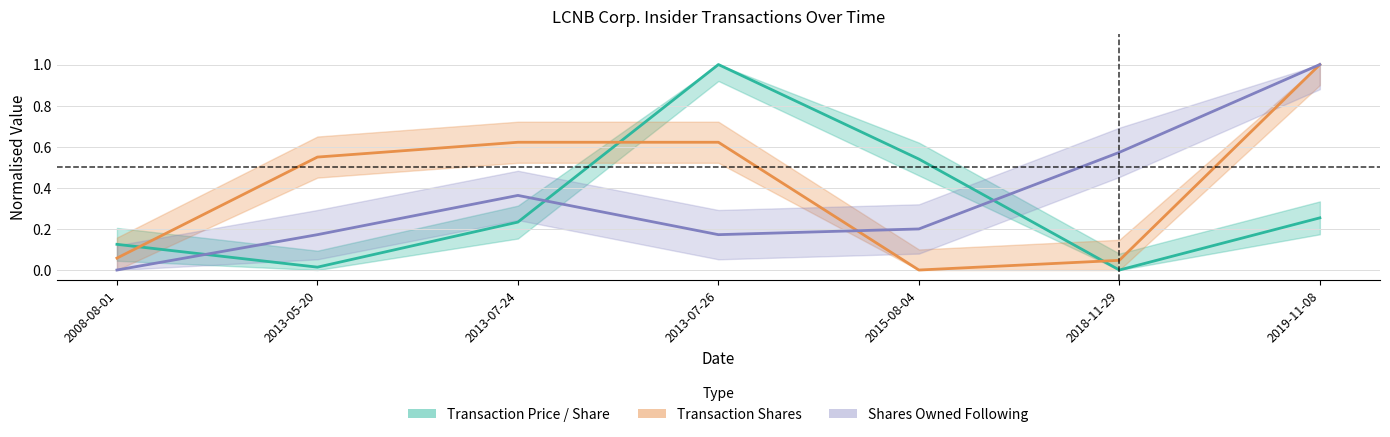

Is it true that Shares Owned Following Transaction equals 0.6 at 2018-11-29?

True